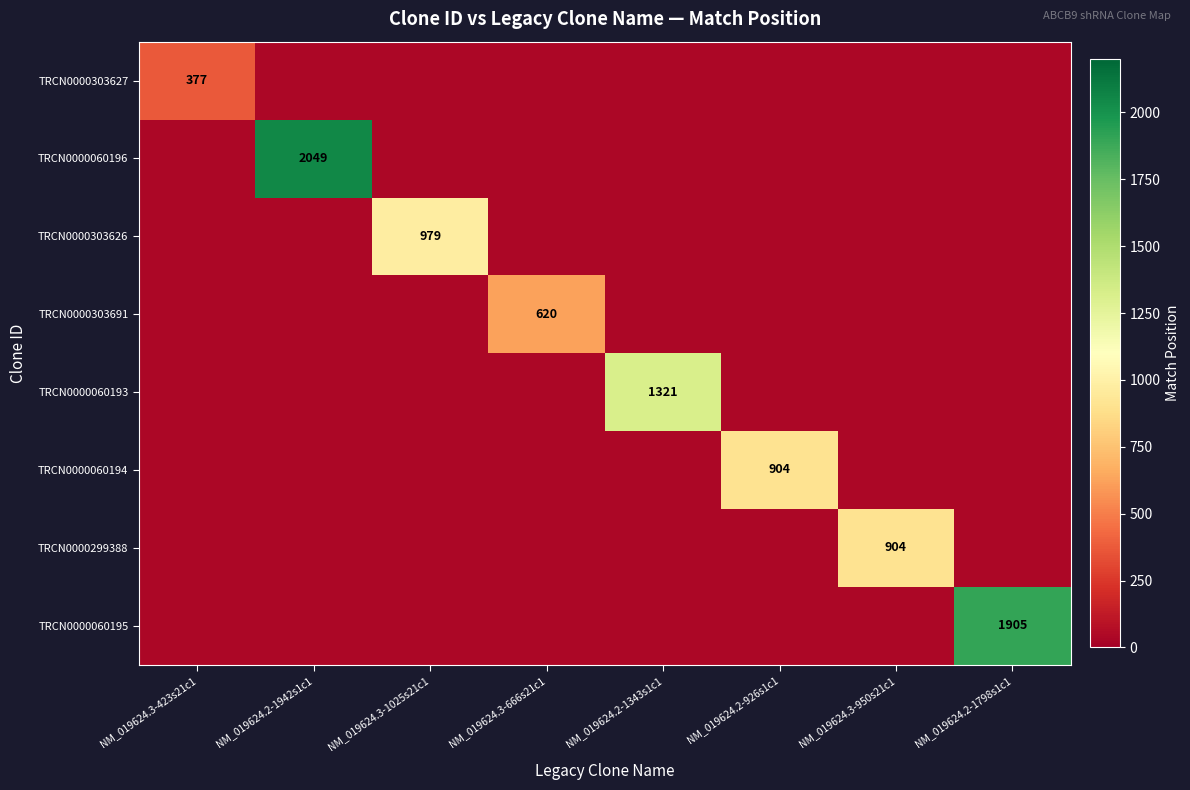

Count the number of data series in this chart.

8